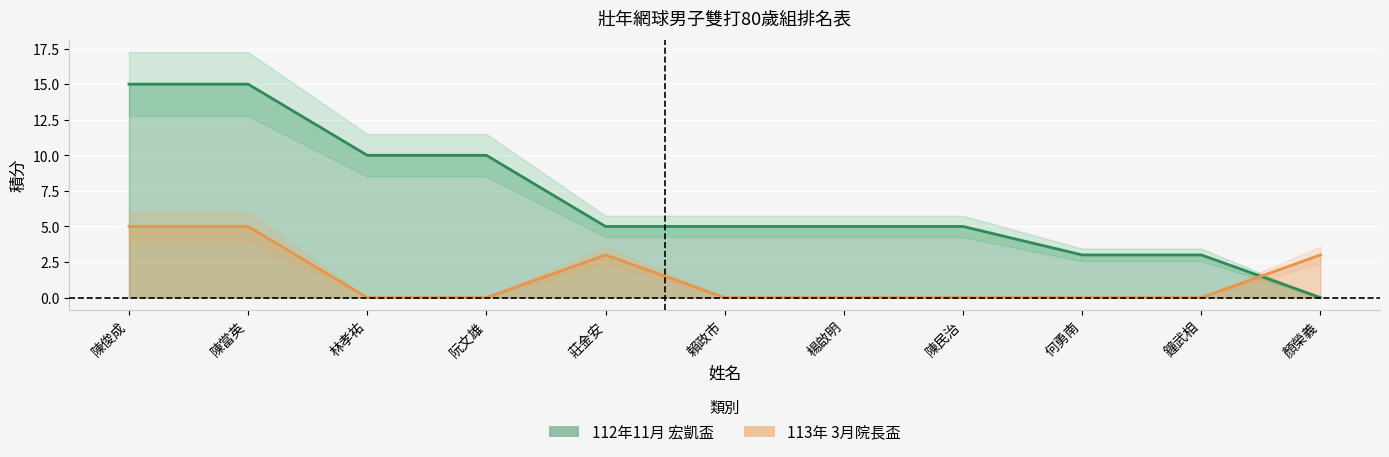

The value of 113年 3月院長盃 at 賴政市 is 0. True or false?

True